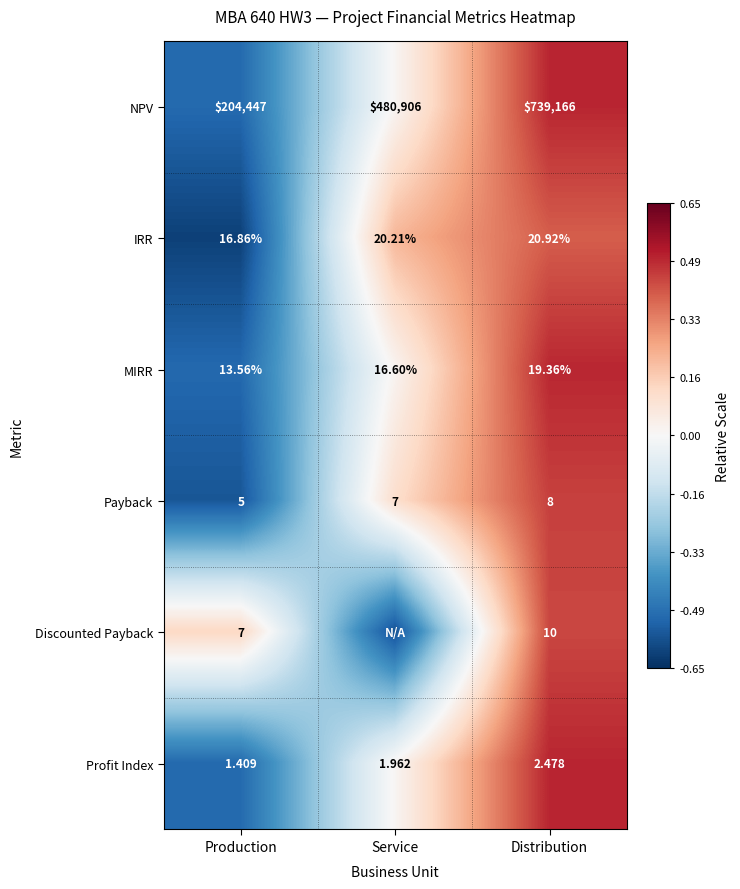

Is the value of Payback at Production greater than the value of NPV at Distribution?

No